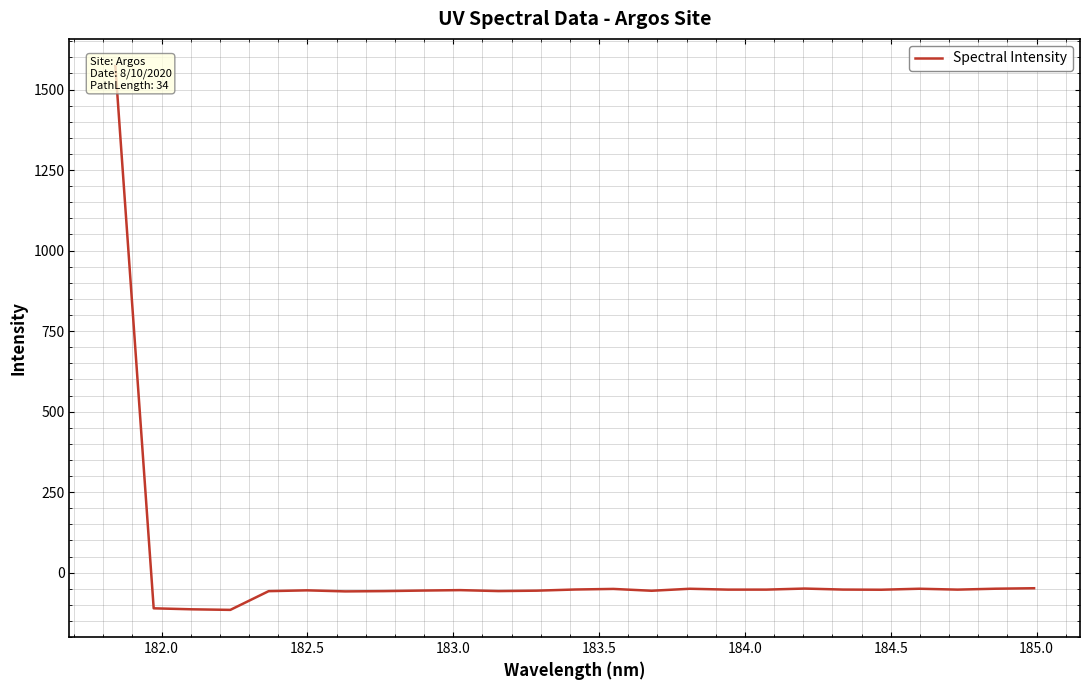

How many distinct data groups are displayed?

1